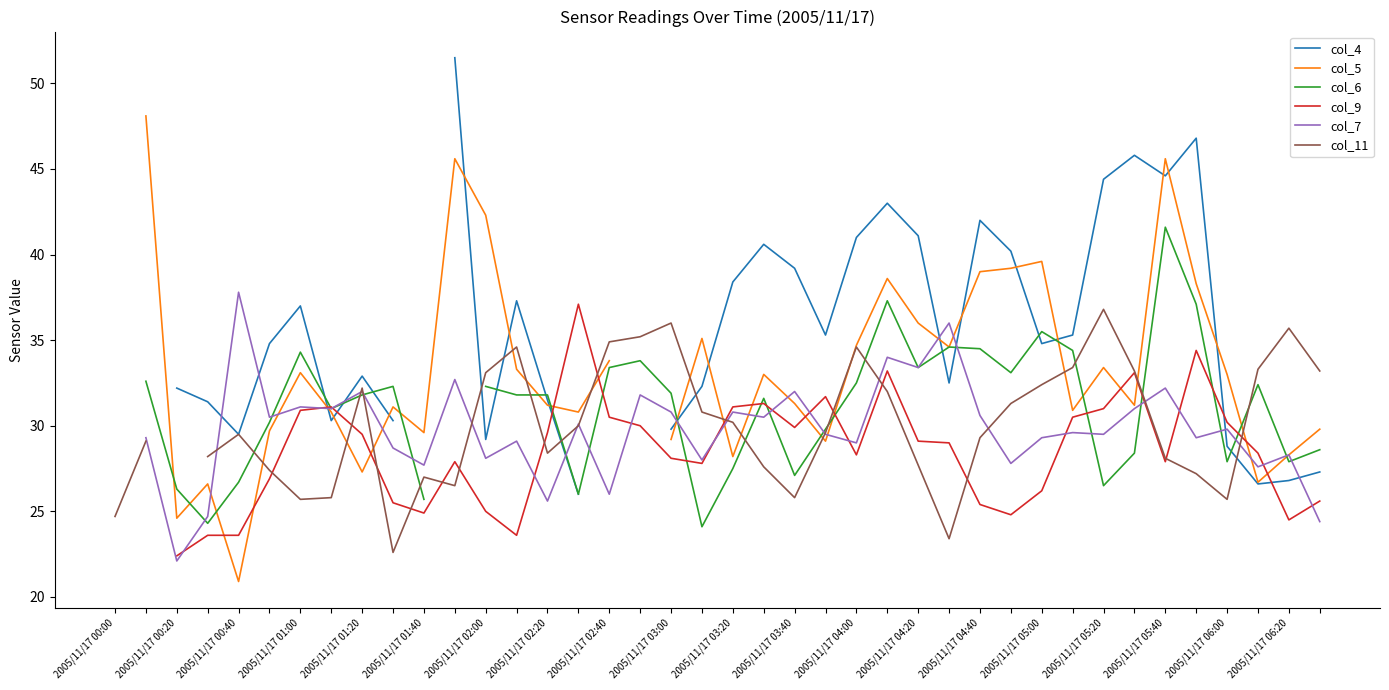

How many lines are shown in the chart?

6